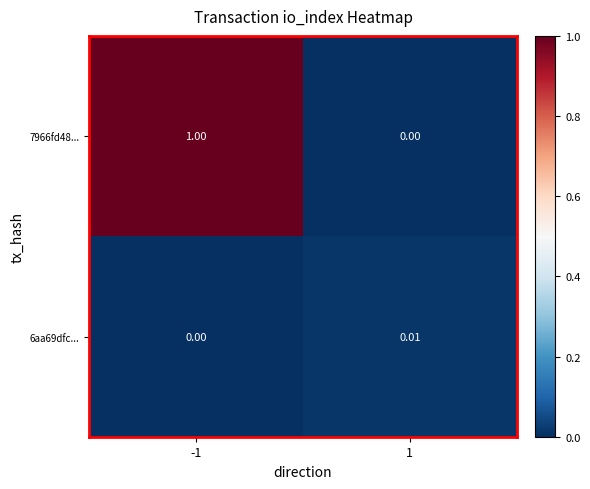

Is the value of 6aa69dfc... at -1 greater than the value of 7966fd48... at -1?

No